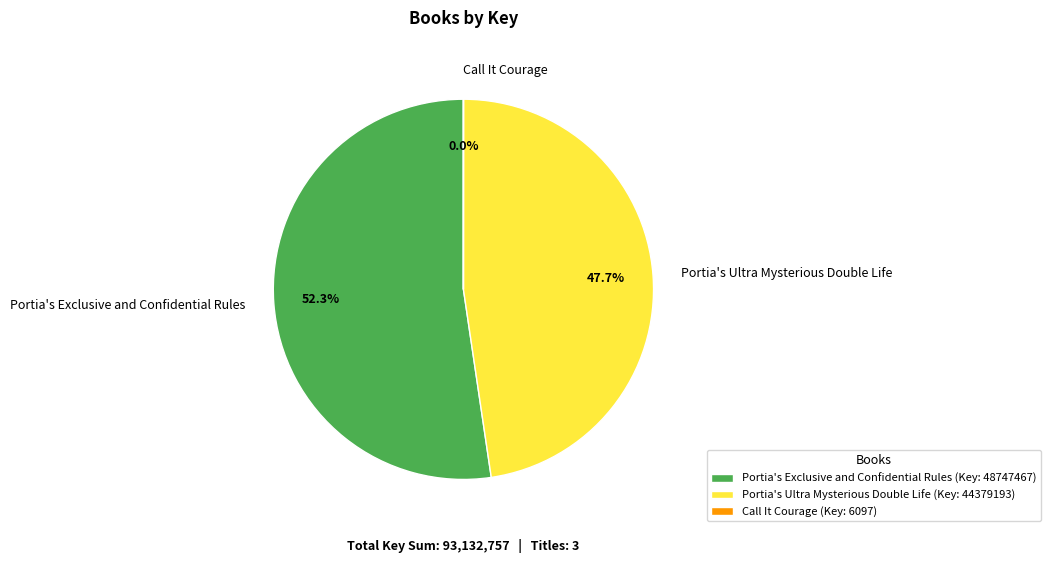

Which has a higher value, Portia's Exclusive and Confidential Rules or Portia's Ultra Mysterious Double Life?

Portia's Exclusive and Confidential Rules